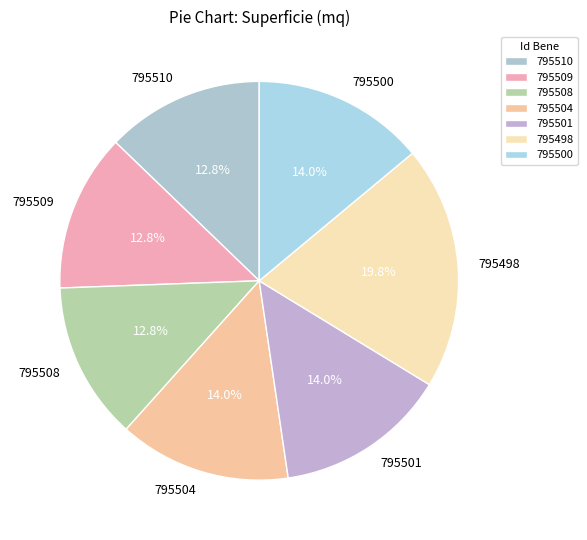

Does any single category account for the majority?

No